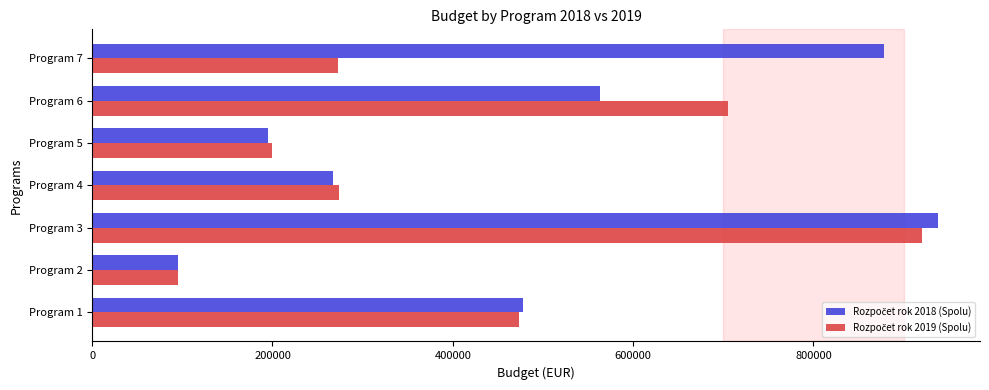

At which category is the sum across all series the highest?

Program 3